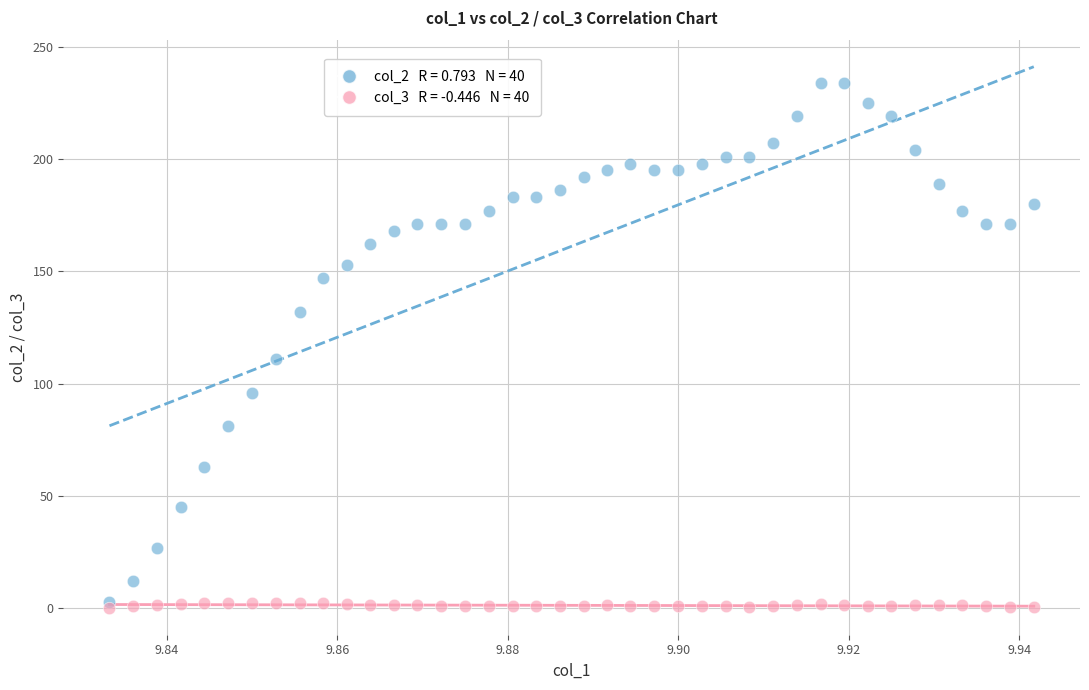

Across all series, what Y value is closest to 117?

111.0